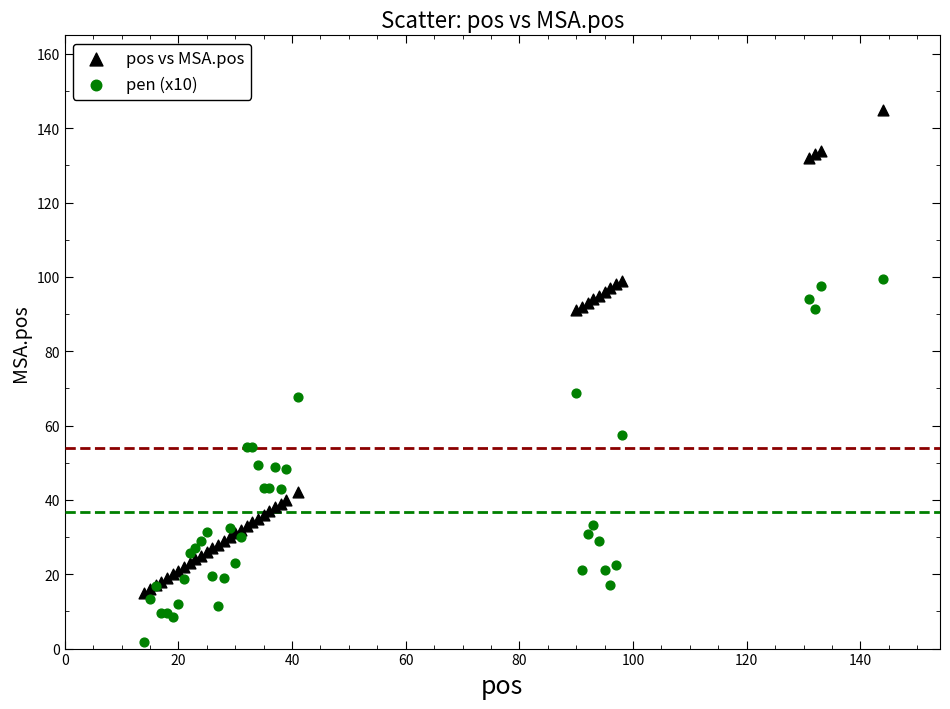

Which series reaches the minimum Y coordinate?

pen (x10)